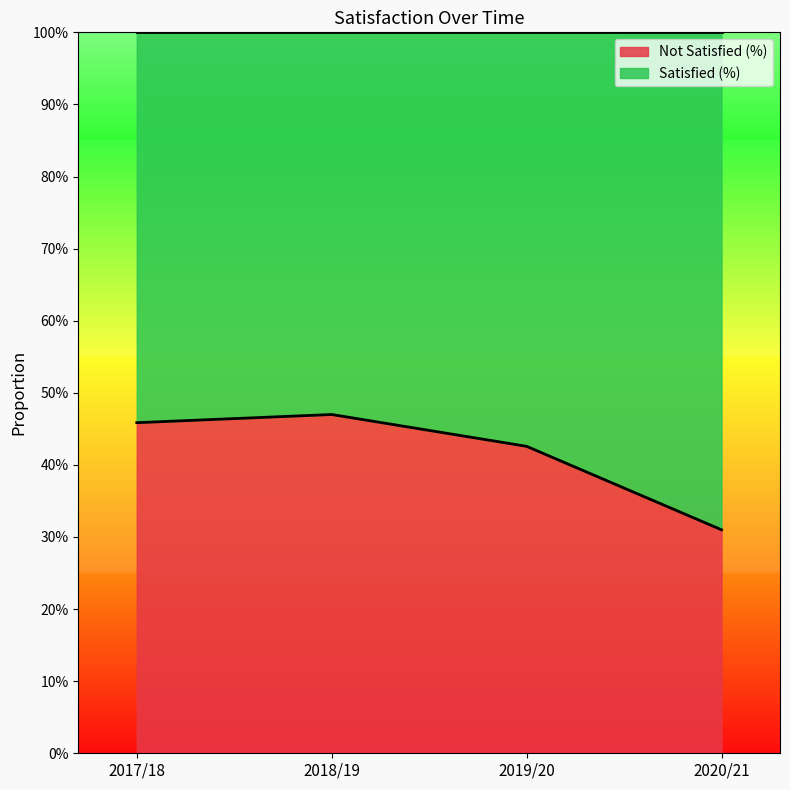

How many interior local peaks (higher than both neighbors) does the data have?

1